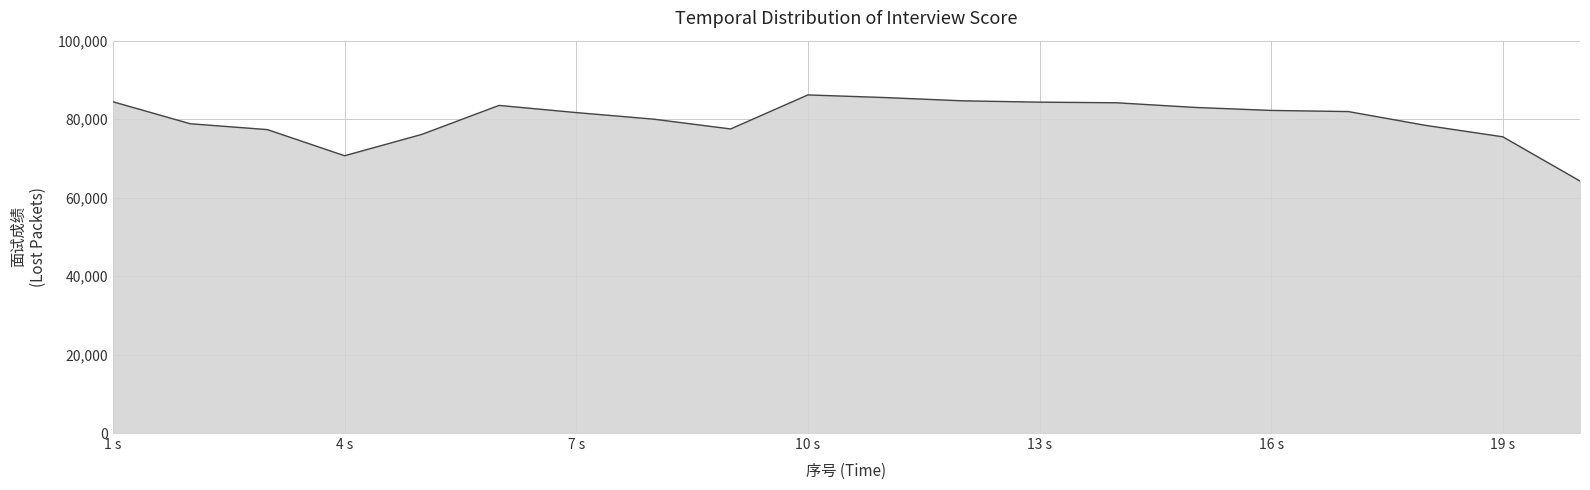

What is the greatest value displayed?

86170